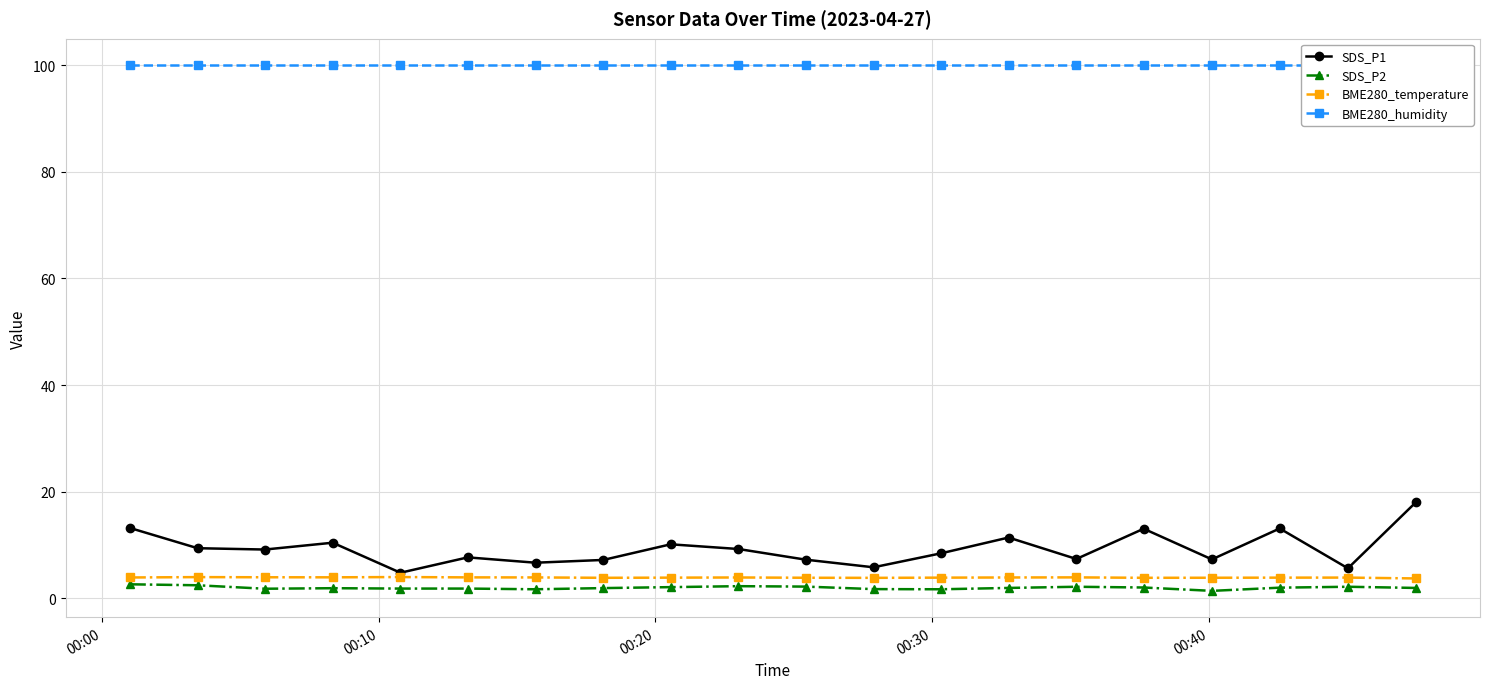

What is the value of the SDS_P1 point at the 12th from the left?

5.8